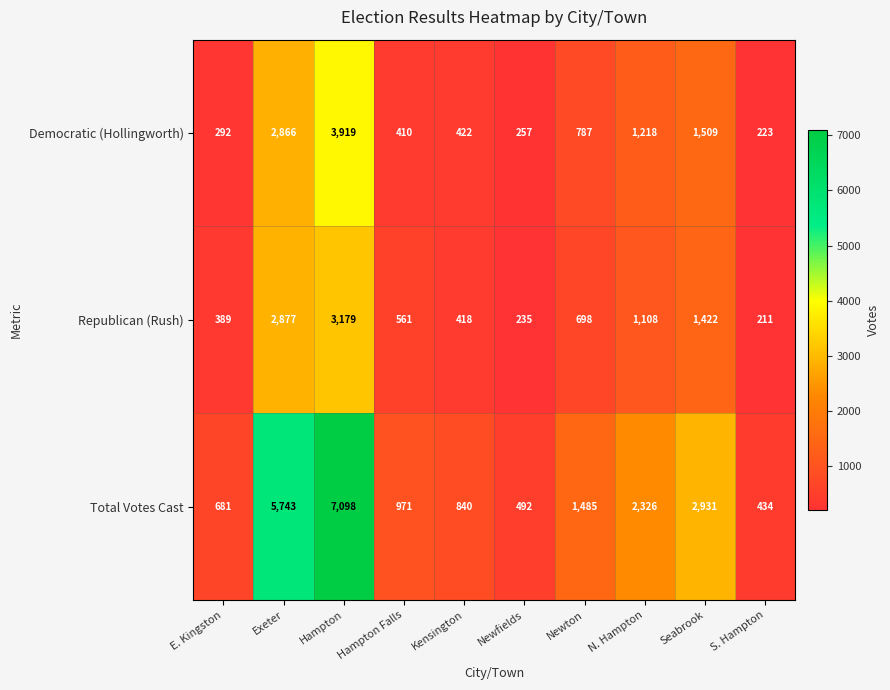

At how many categories does at least one series exceed 3644?

2